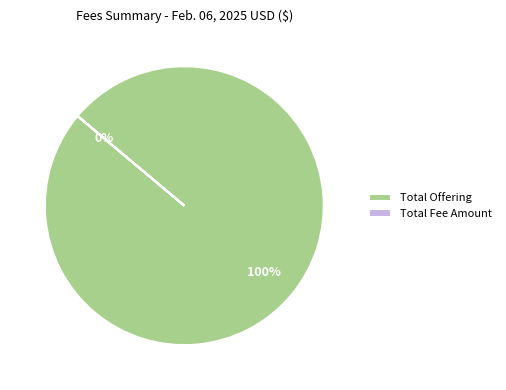

To the nearest percent, what is the average slice percentage?

50%